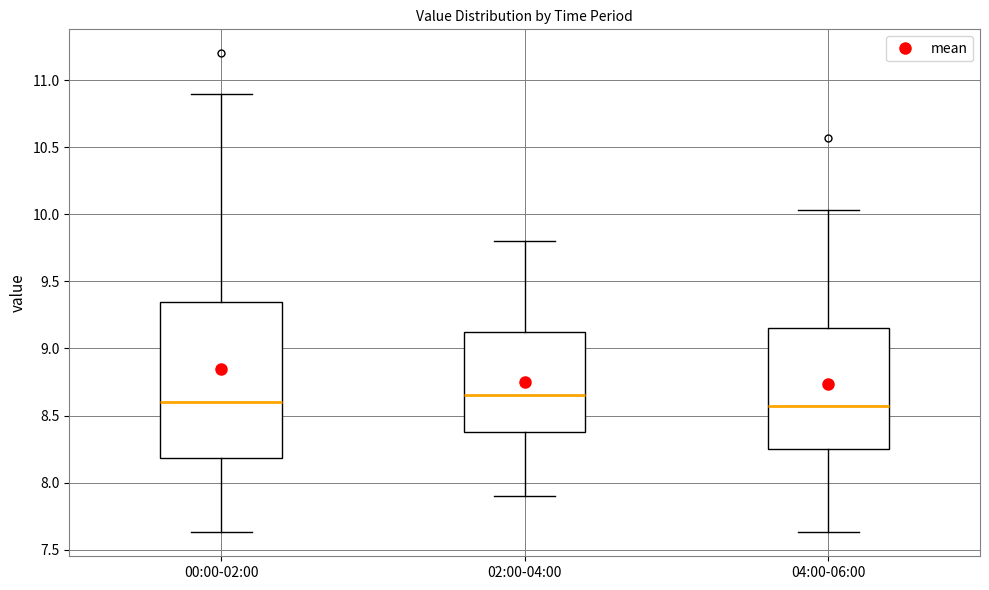

Where does the lower whisker of the box for 02:00-04:00 end on the y-axis? The values are not printed on the chart, so give them approximately, as read against the axis.

7.90